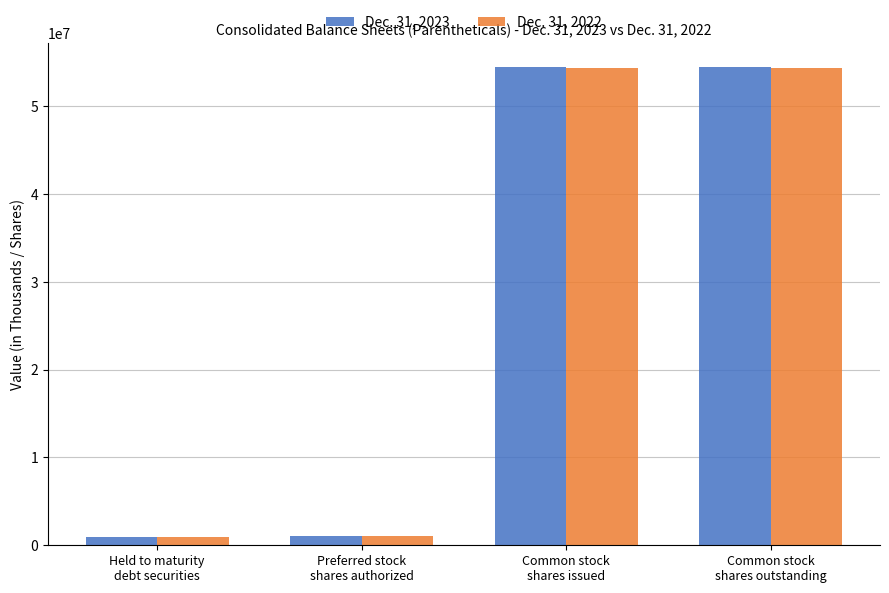

How many bars are there in each group?

2